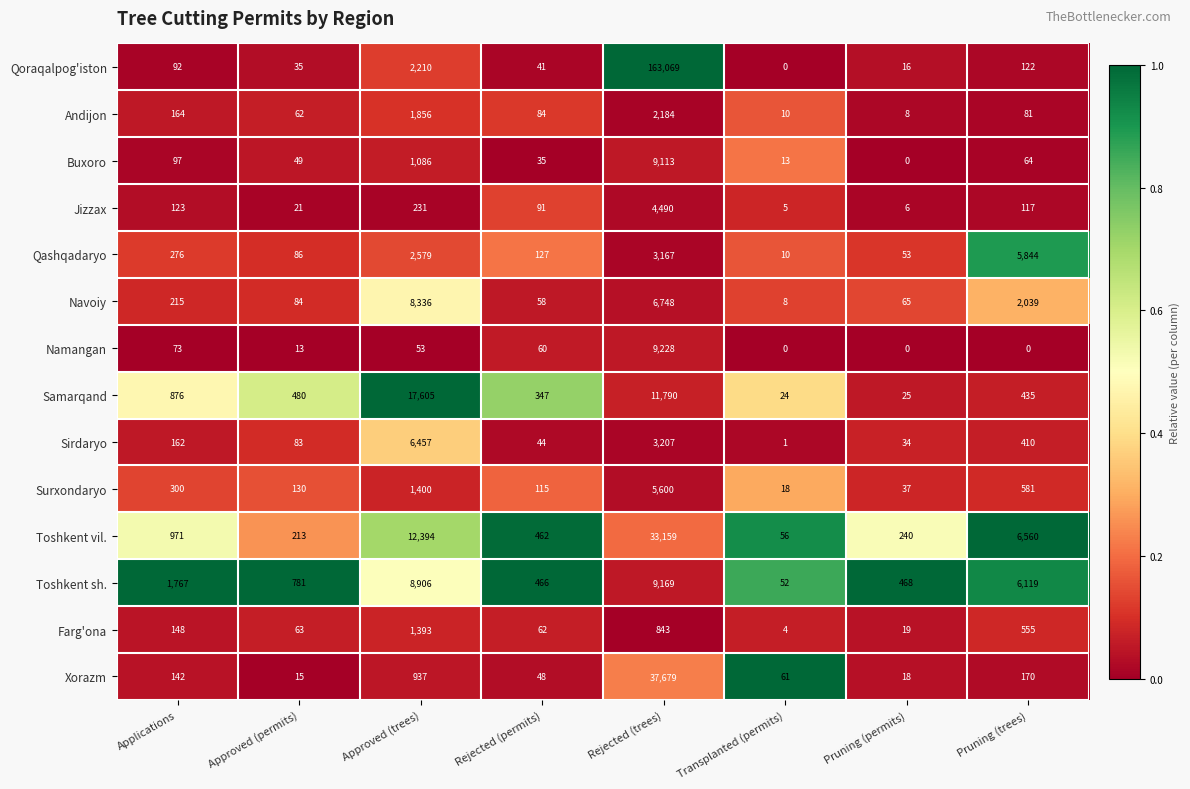

True or false: Jizzax has a value of 21 at Approved (permits).

True